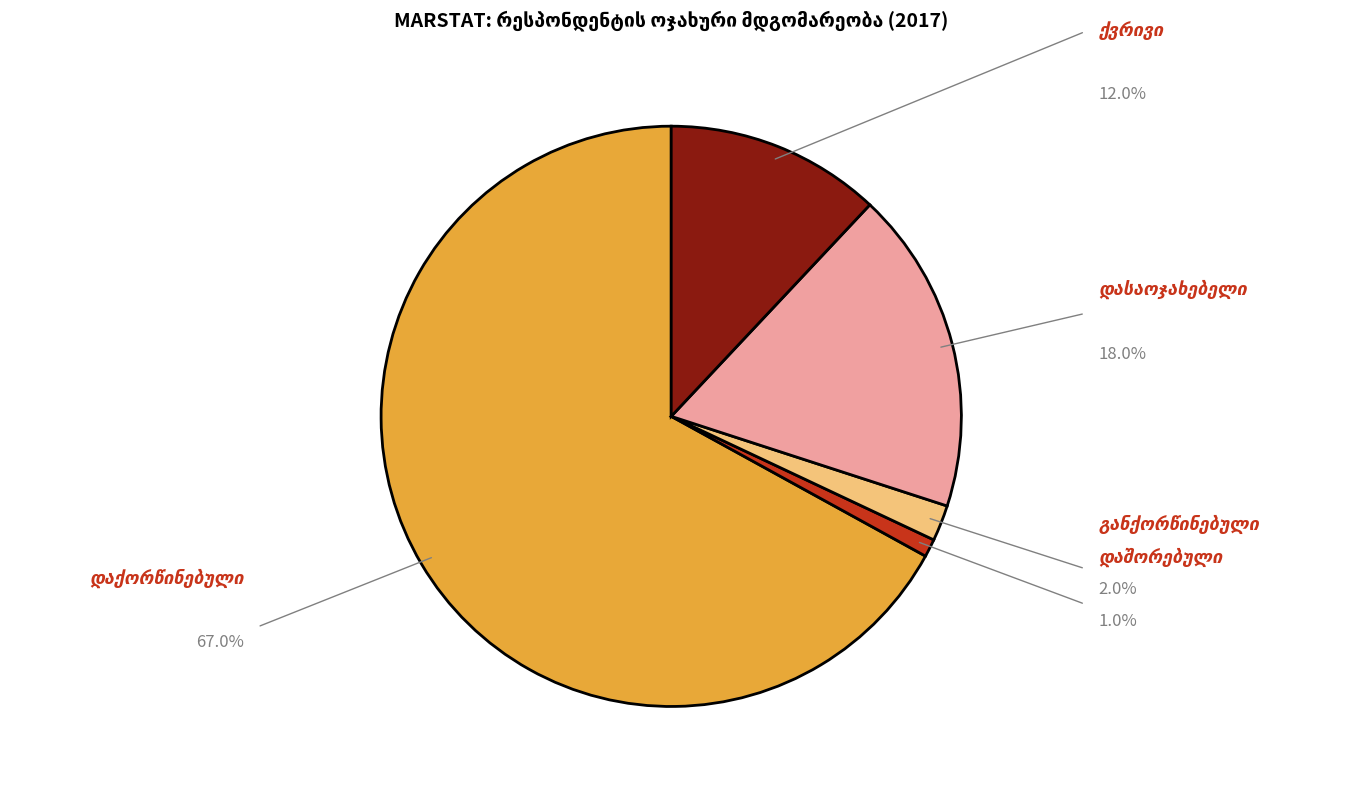

Is there a majority slice in this chart?

Yes